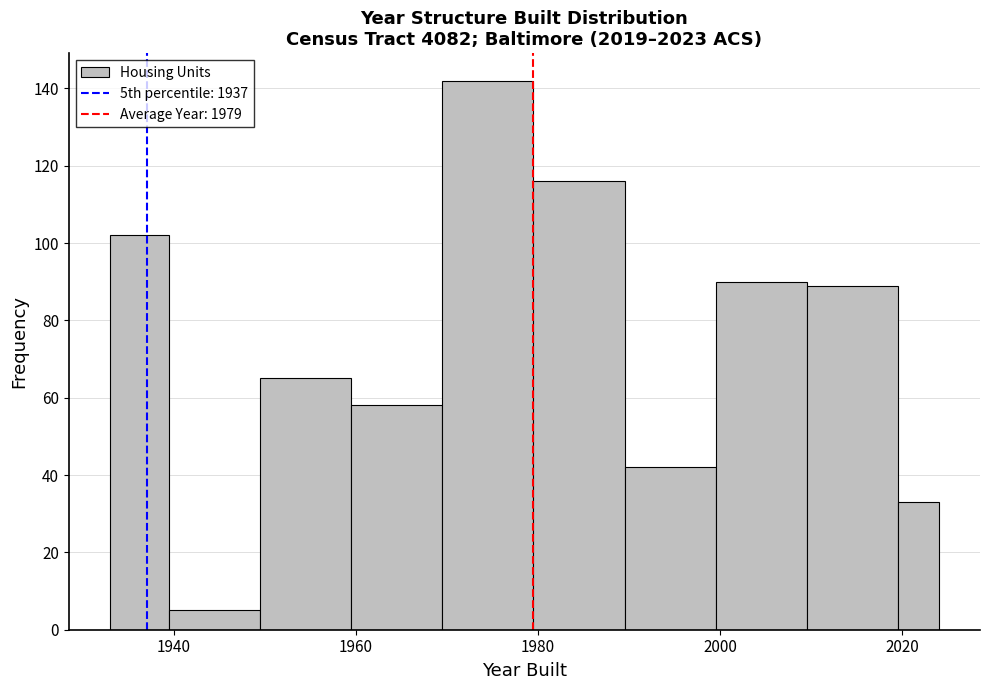

Around what value on the x-axis is the tallest bar? Give the approximate position of its centre, as read against the axis.

1974